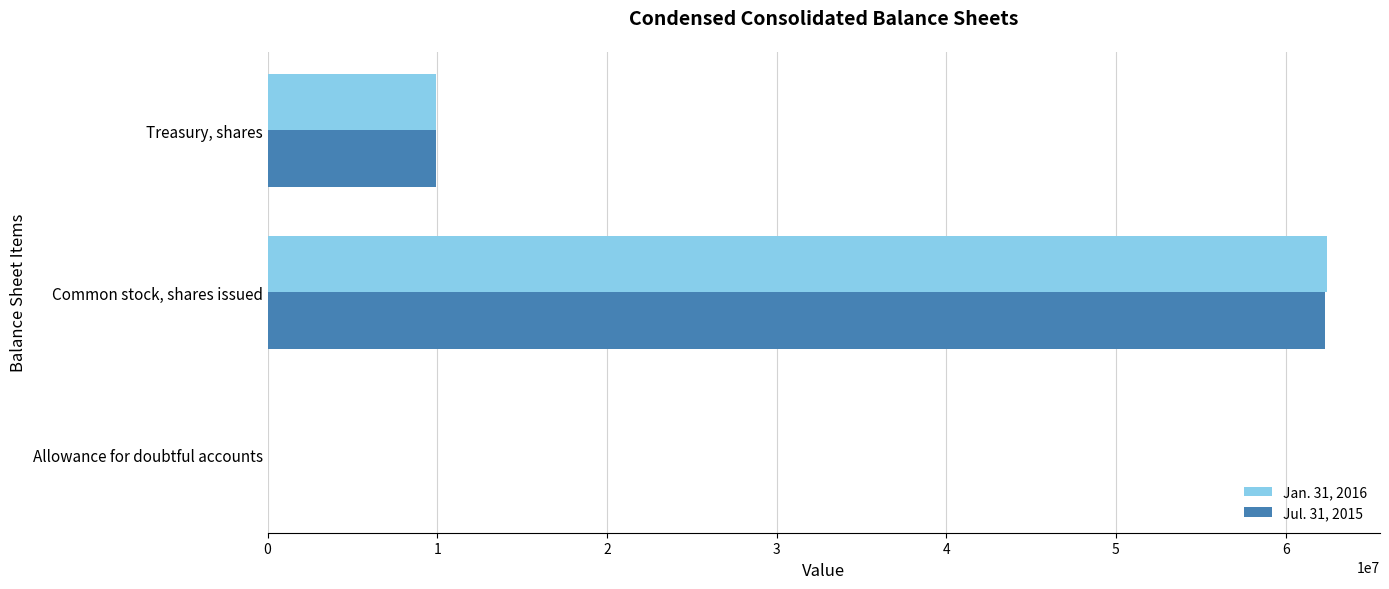

Is the value of Jul. 31, 2015 at Treasury, shares greater than the value of Jan. 31, 2016 at Common stock, shares issued?

No